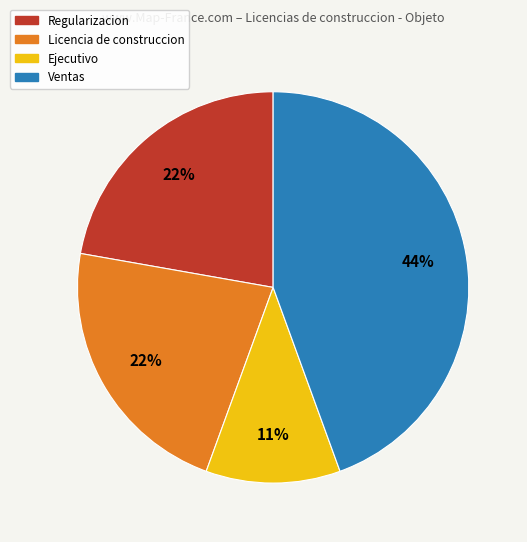

What percentage is the Ejecutivo slice, to the nearest percent?

11%